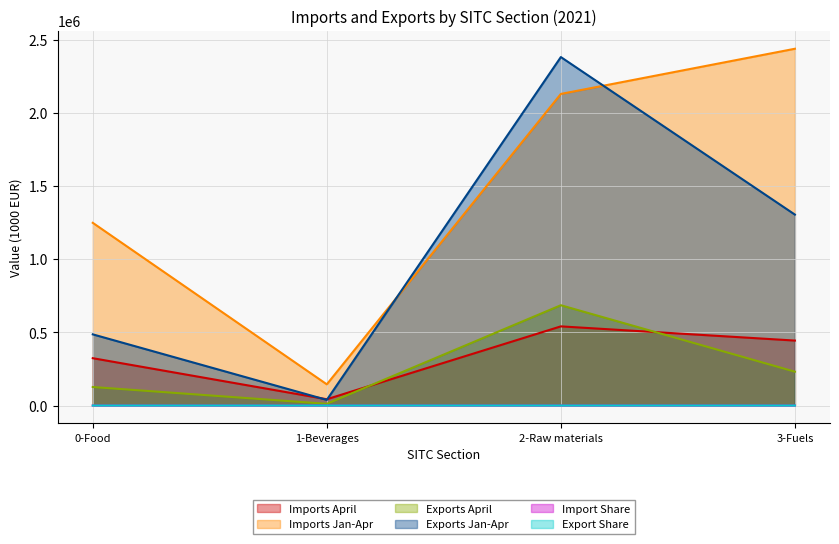

True or false: Exports April and Import Share intersect in this chart.

False